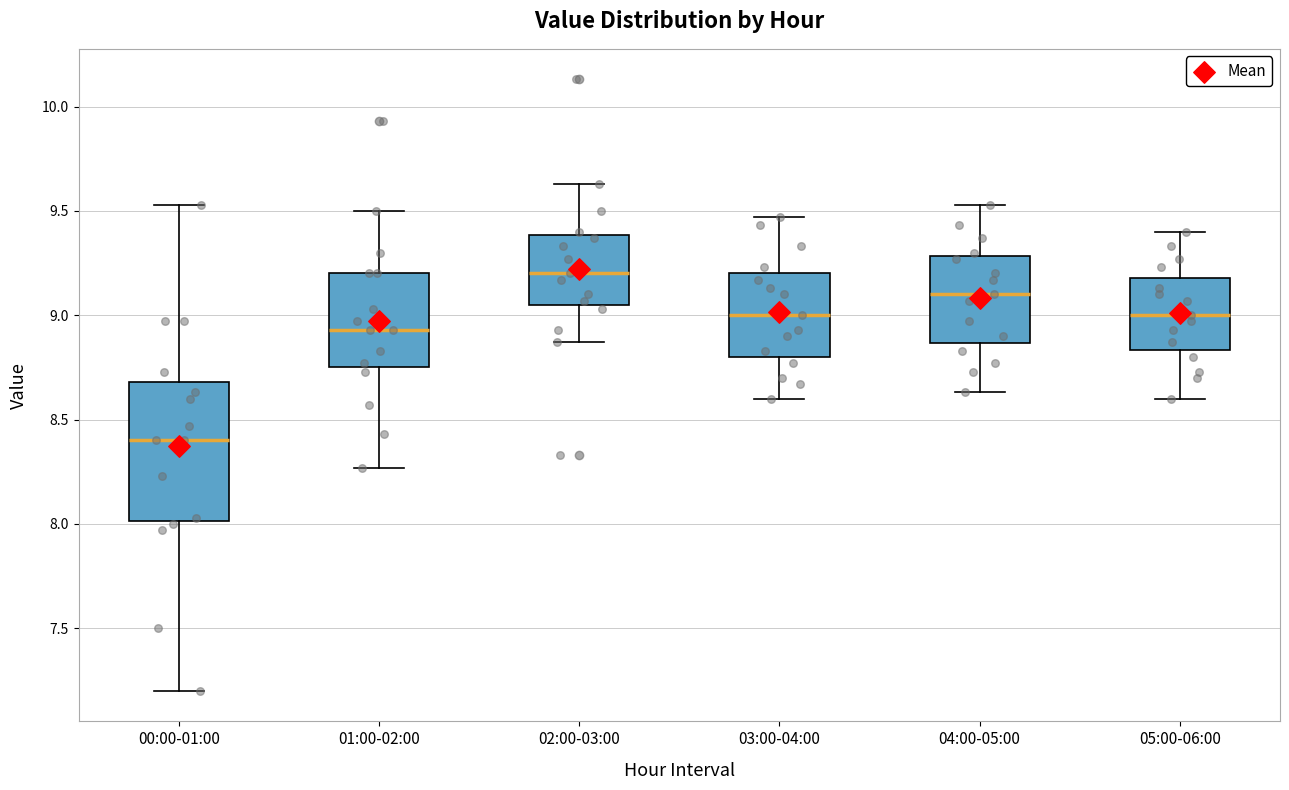

Where is the upper edge of the box for 05:00-06:00 on the y-axis? The values are not printed on the chart, so give them approximately, as read against the axis.

9.20